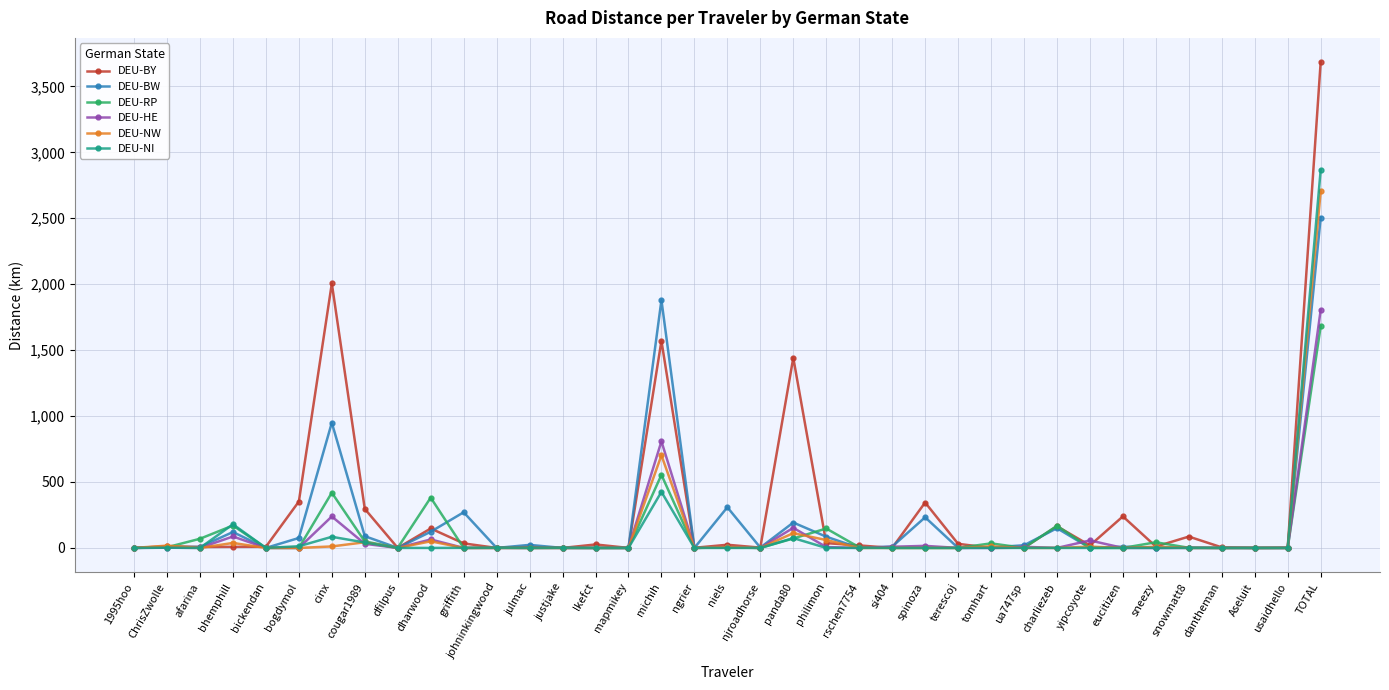

Which series changed the most between afarina and TOTAL?

DEU-BY